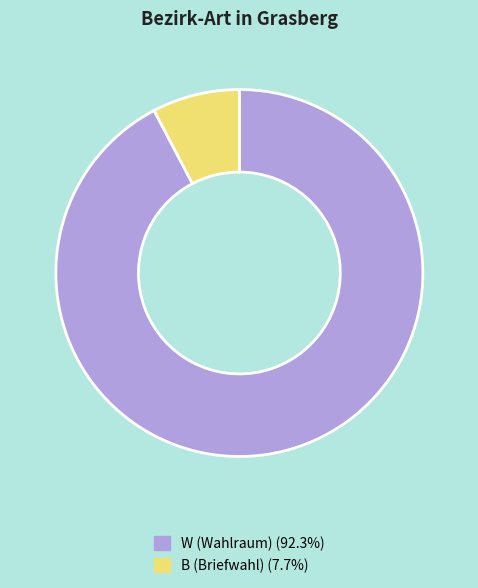

Does any single category account for the majority?

Yes